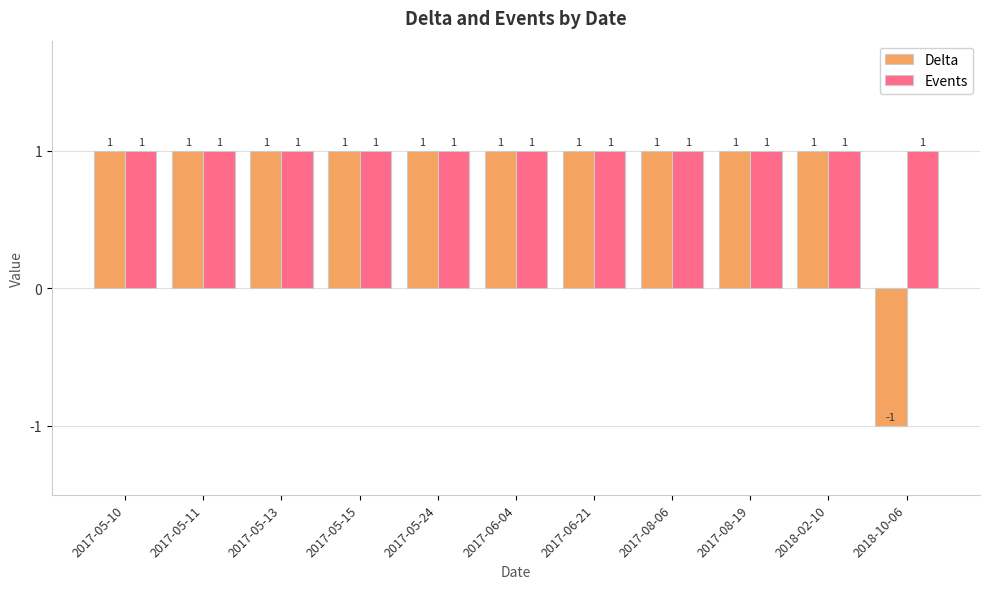

Is it true that Delta equals 1 at 2017-05-13?

True